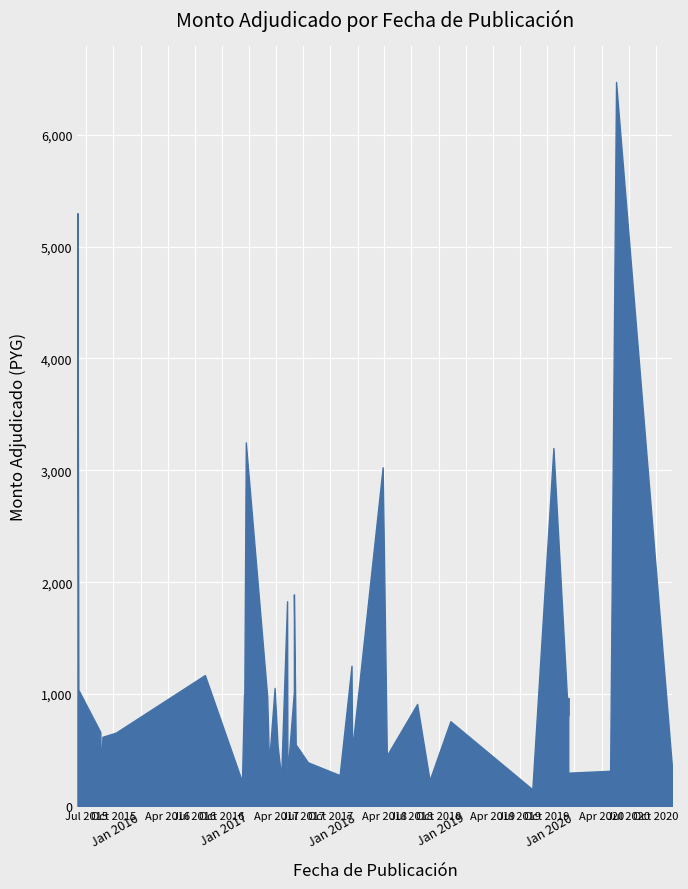

Is it true that the value at 2017-12-11 is 1998725200?

False